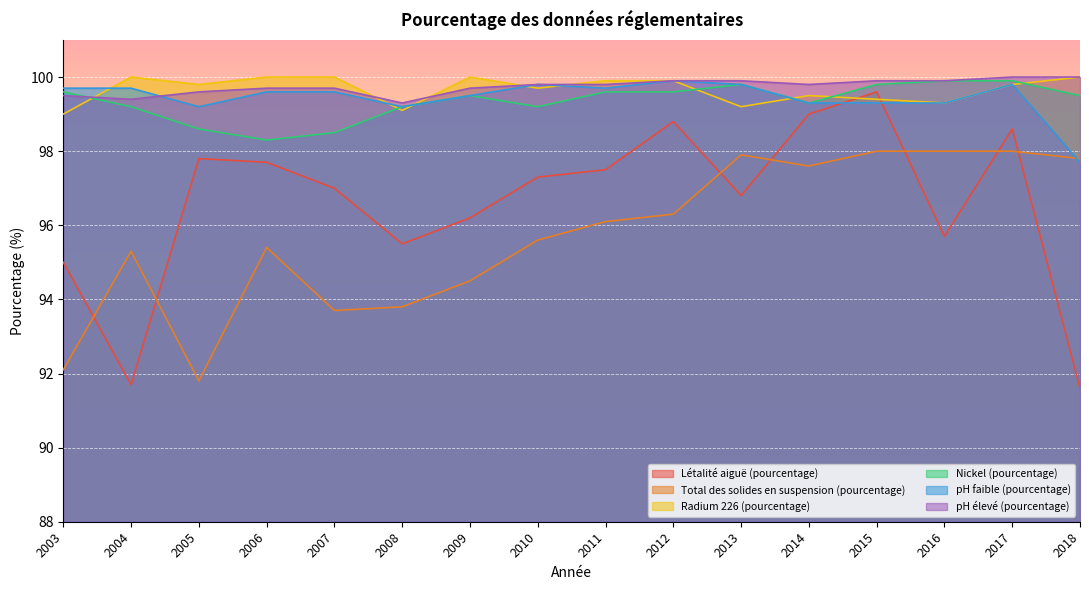

What is the minimum value shown in the chart?

91.6